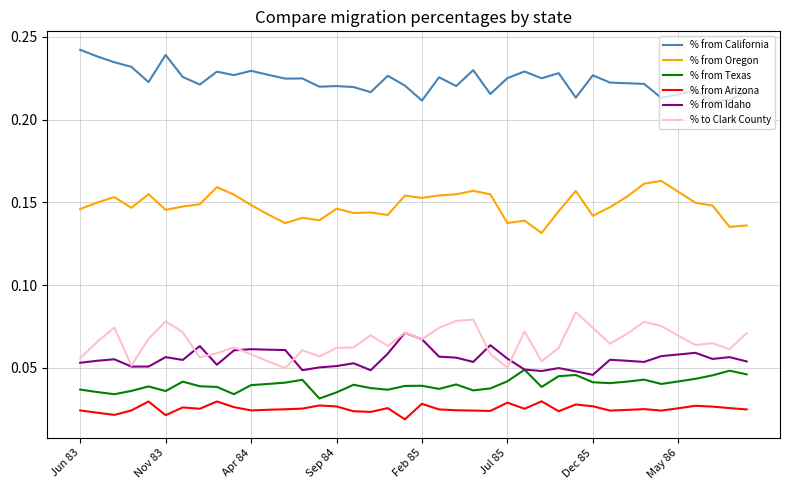

List the series in order of their peak value, highest first.

% from California, % from Oregon, % to Clark County, % from Idaho, % from Texas, % from Arizona